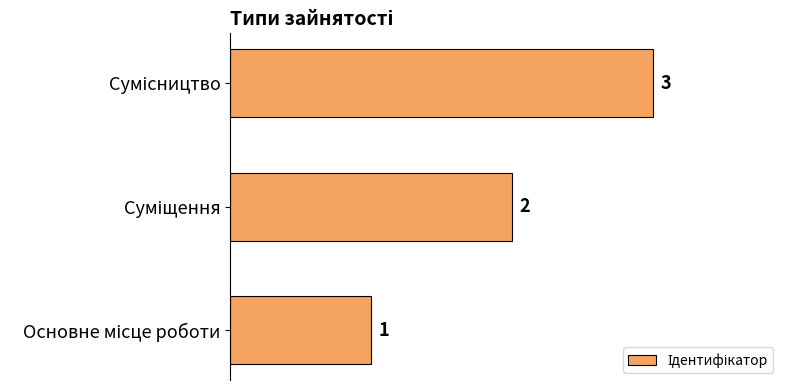

Count the values in the range 1 to 3.

3